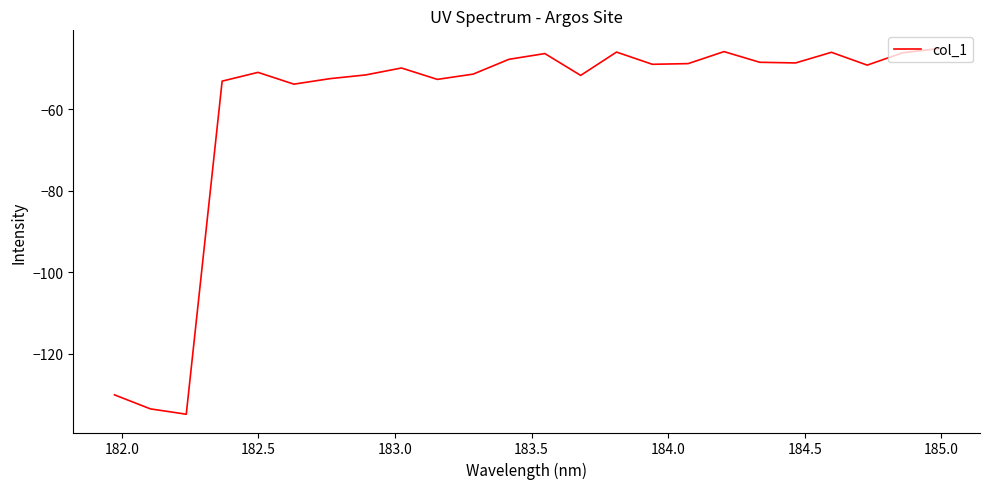

True or false: the data has more than 2 interior local peaks.

True